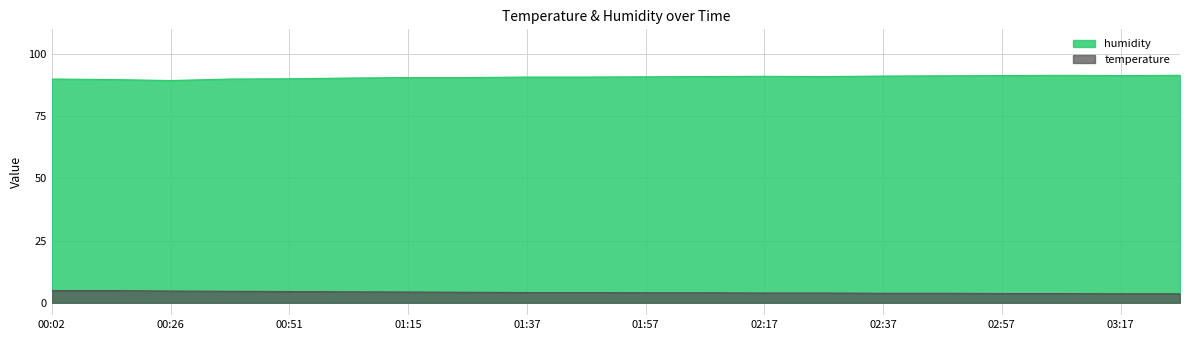

Reading left to right, transcribe all the data shown in this chart.

humidity: 90.0	89.8	89.4	90.0	90.1	90.4	90.6	90.6	90.8	90.8	90.9	91.0	91.1	91.0	91.2	91.3	91.4	91.5	91.4	91.5
temperature: 4.9	4.9	4.7	4.6	4.5	4.4	4.3	4.2	4.1	4.1	4.0	4.0	3.9	3.9	3.8	3.8	3.7	3.7	3.6	3.6